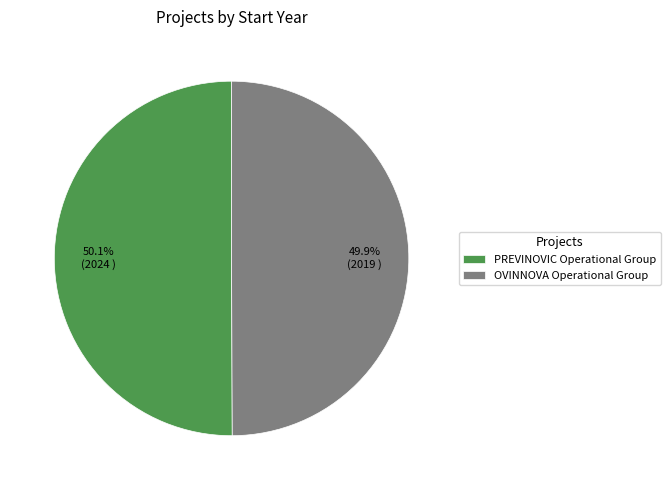

What is the ratio of the value at OVINNOVA Operational Group to the value at PREVINOVIC Operational Group?

1.0